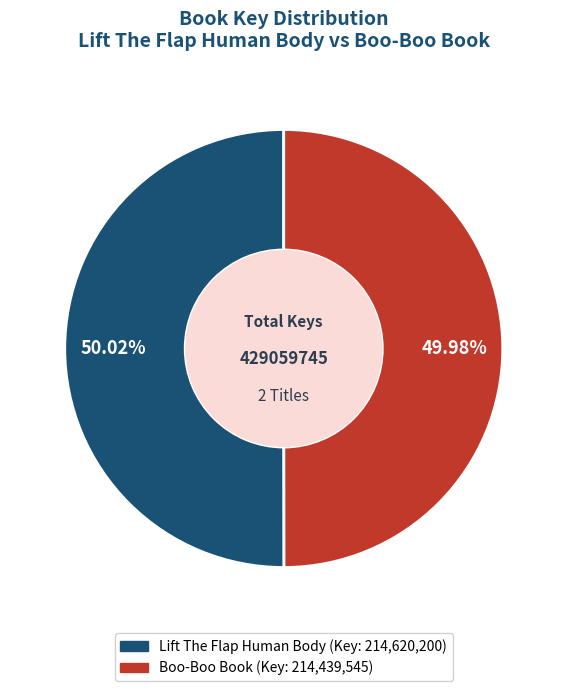

What is the ratio of the value at Lift The Flap Human Body to the value at Boo-Boo Book?

1.0